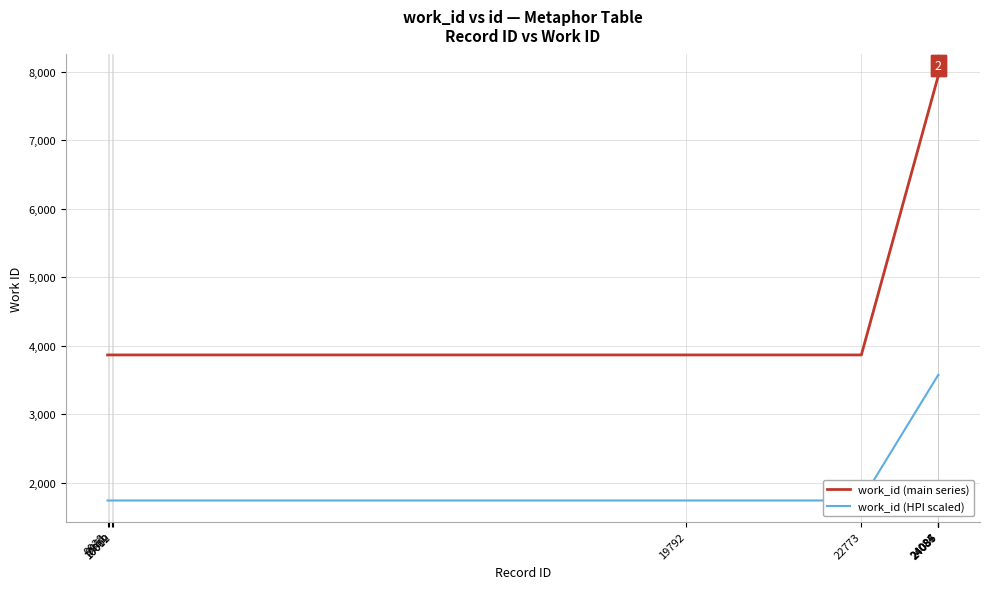

What is the difference between the maximum and second lowest values in the work_id (main series) series?

4079